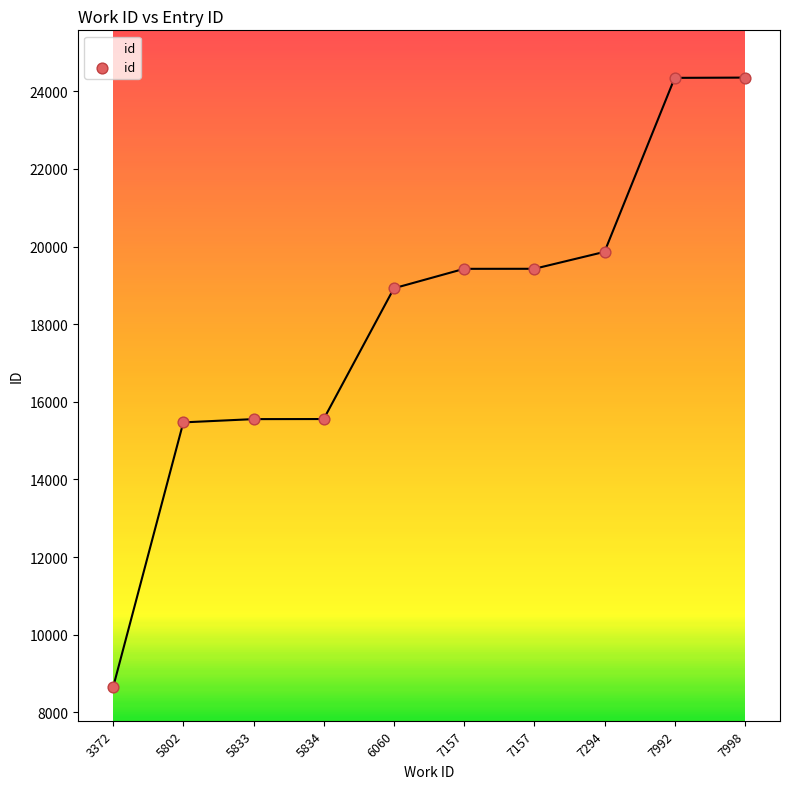

Does the chart have visible grid lines?

No